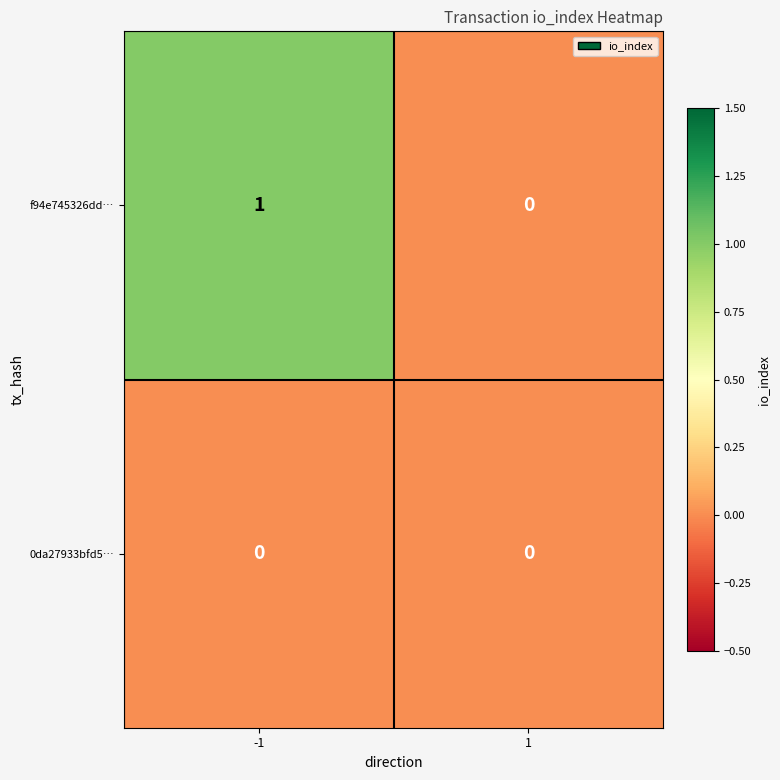

Reading left to right, list all the values displayed in this chart.

f94e745326dd…: 1	0
0da27933bfd5…: 0	0